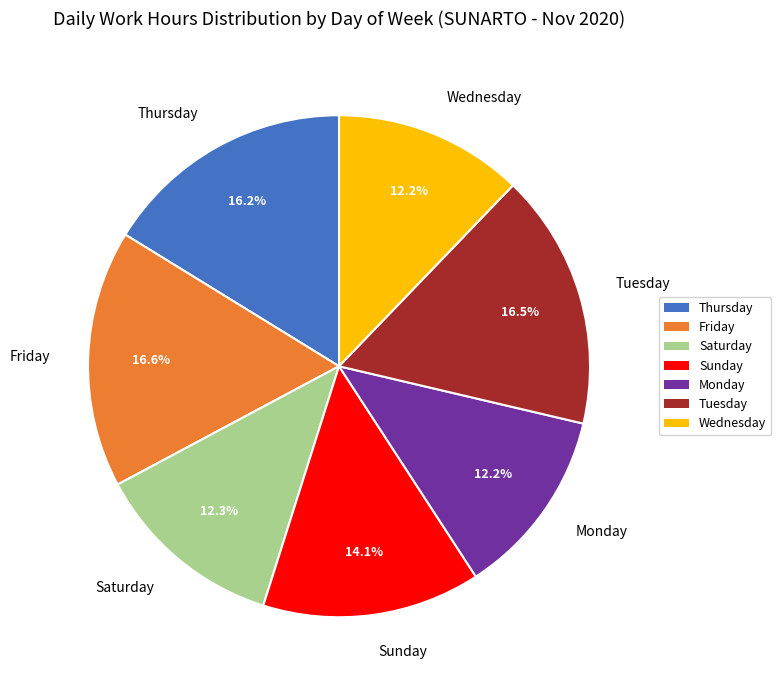

How much of the chart is everything except Friday?

83.4%